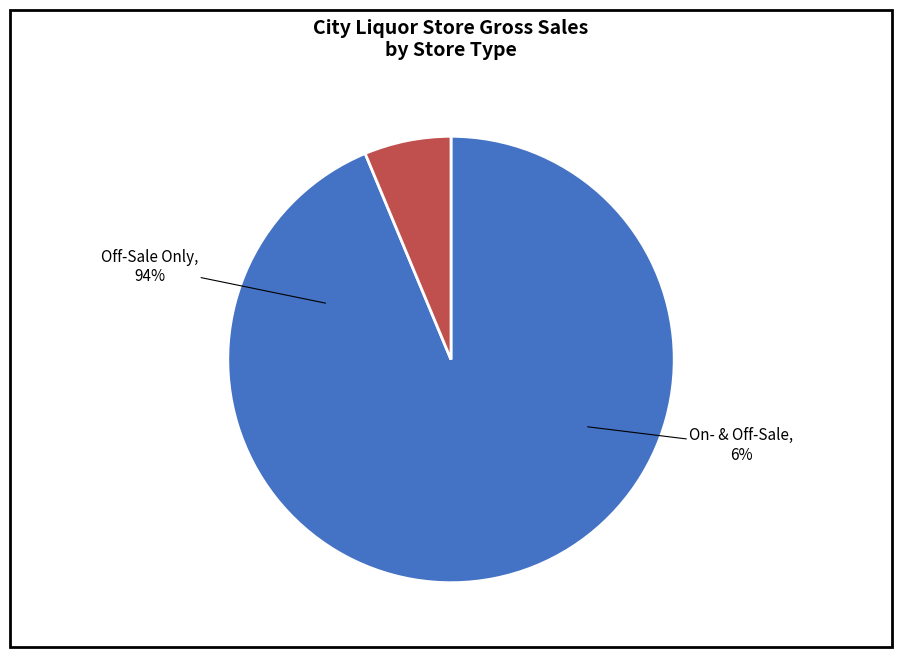

Rank the categories by value from highest to lowest.

Off-Sale Only, On- & Off-Sale